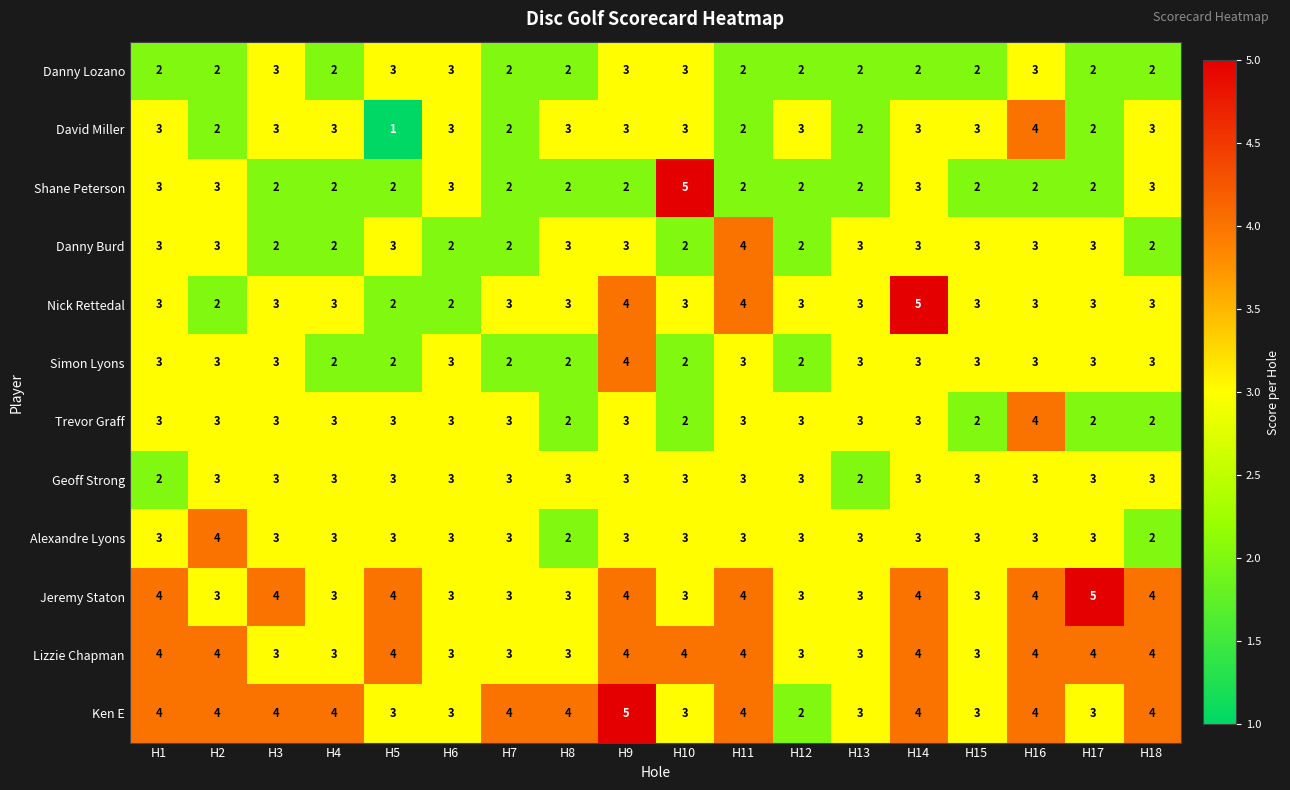

What is the maximum value shown in the chart?

5